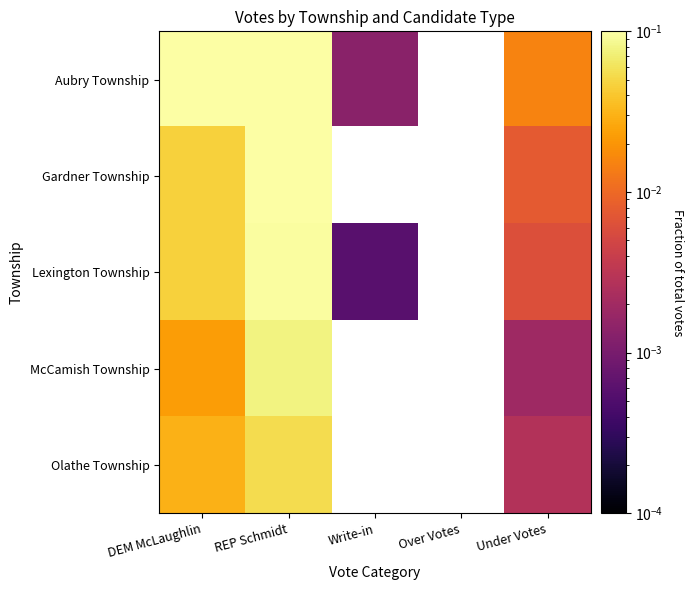

Is the value of McCamish Township at Write-in greater than the value of Lexington Township at DEM McLaughlin?

No